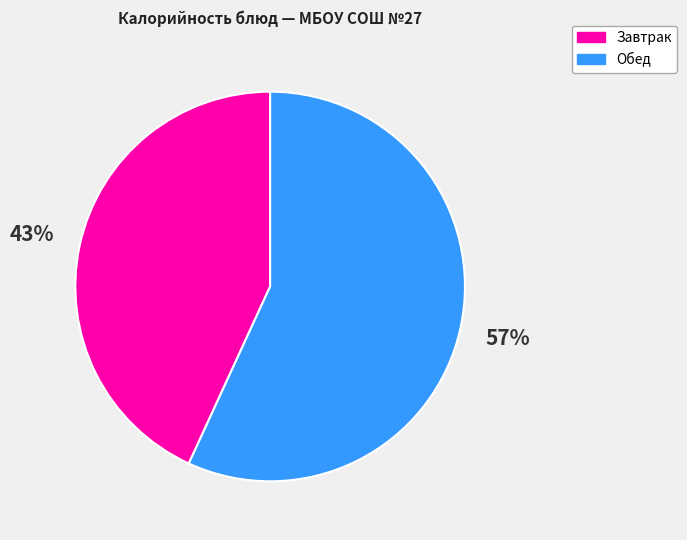

Which has a higher value, Завтрак or Обед?

Обед